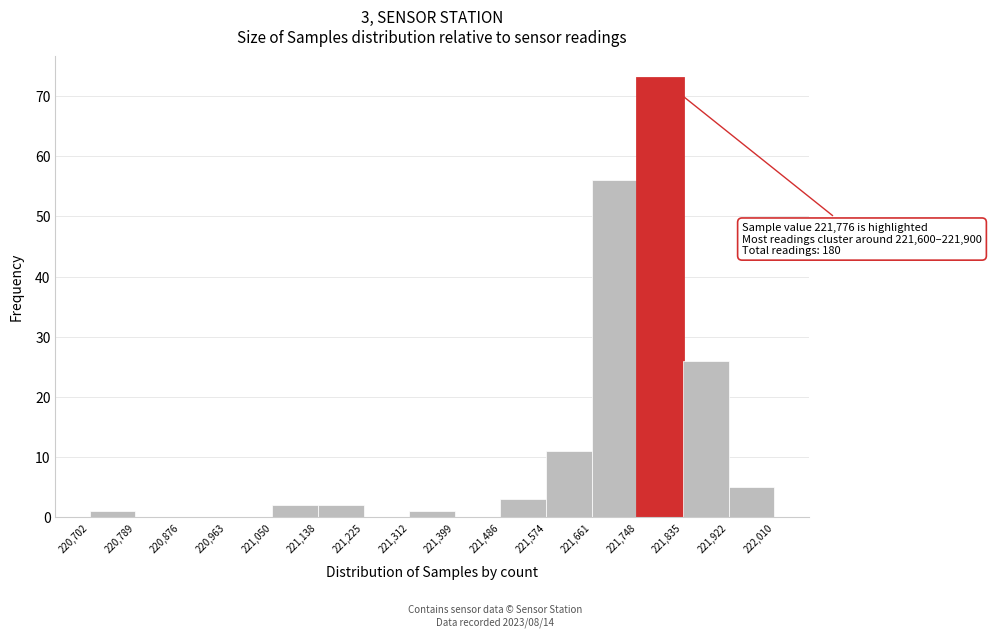

Which range on the x-axis has the tallest bar?

221,748 to 221,835